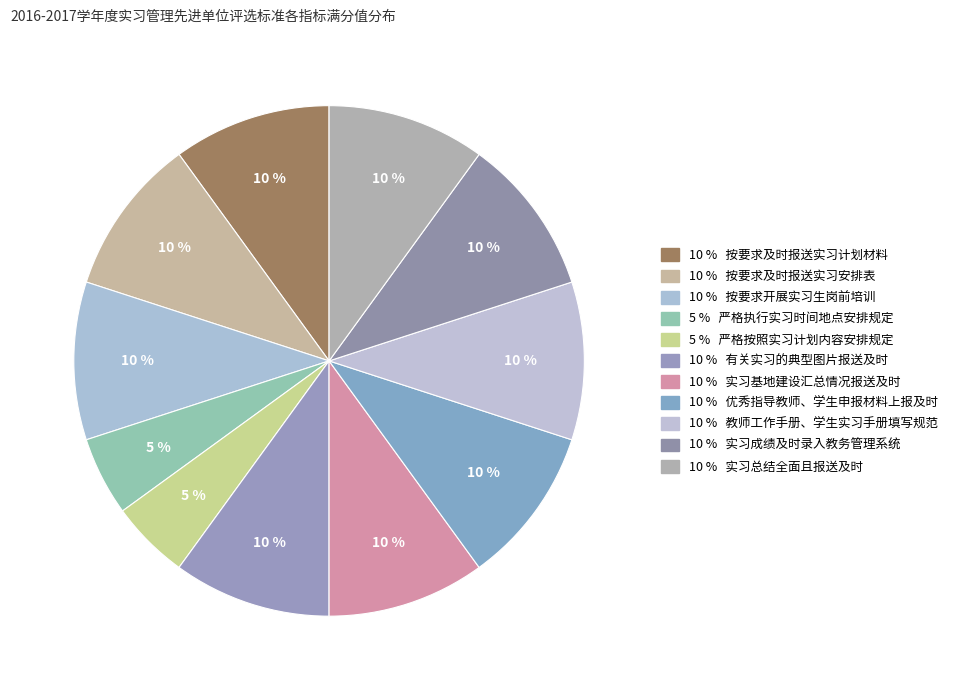

Does any single category account for the majority?

No